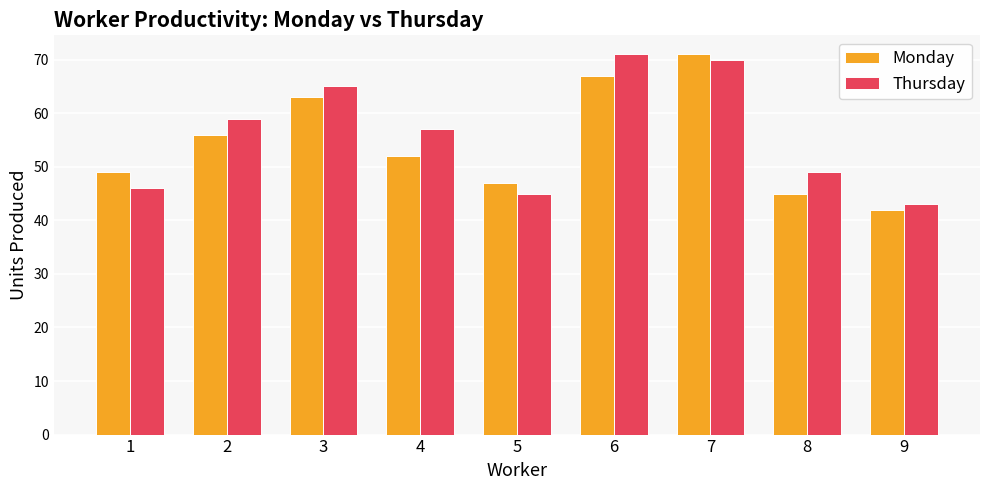

At which category is the sum across all series the highest?

7